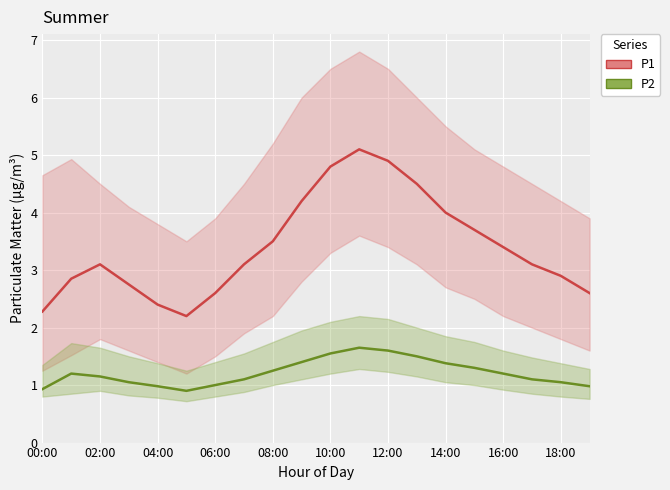

True or false: P1 and P2 intersect in this chart.

False